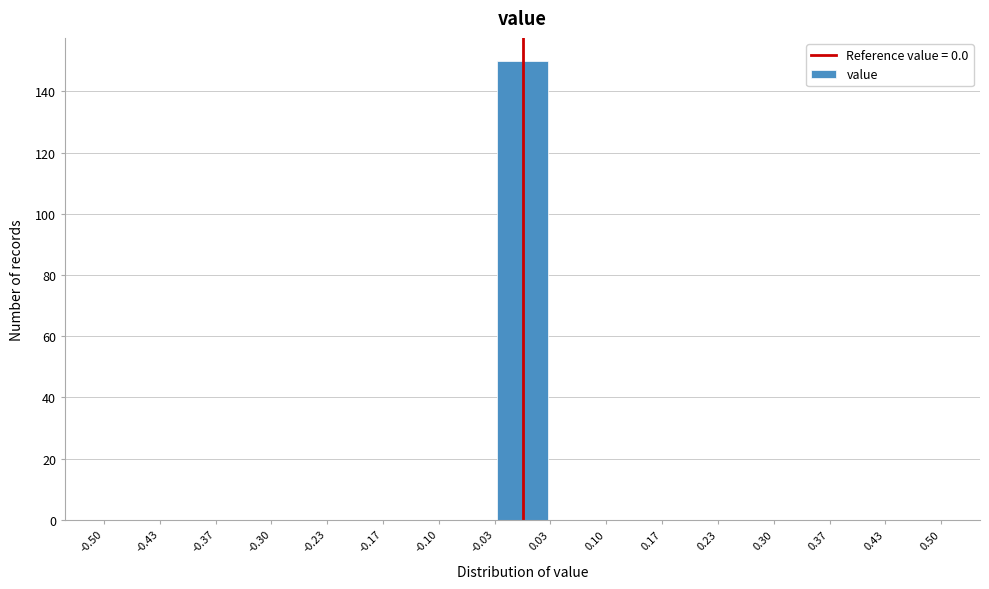

How tall is the bar that spans -0.03 to 0.03 on the x-axis? The values are not printed on the chart, so give them approximately, as read against the axis.

150